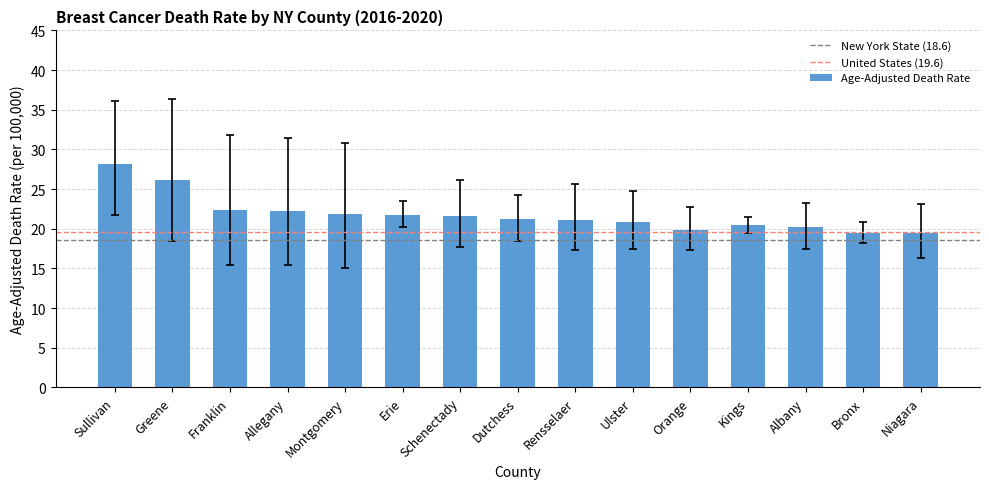

Approximately how many times larger is the value at Greene compared to Allegany?

1.2